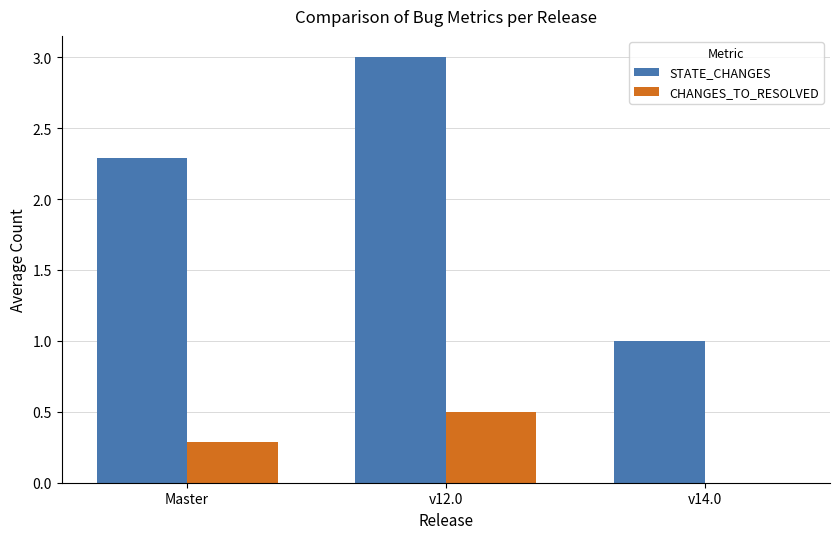

Between Master and v14.0, which series saw the biggest shift?

STATE_CHANGES